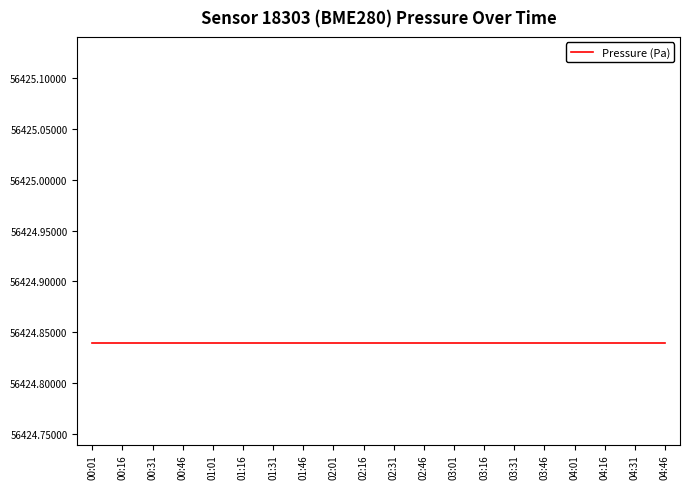

Is the value of temperature at 01:01 greater than the value of pressure at 02:01?

No